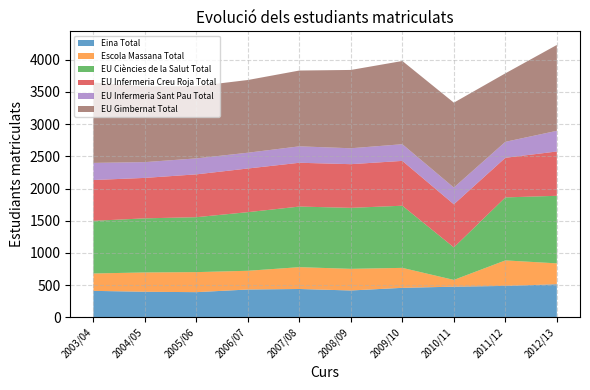

Reading left to right, what are all the values shown in this chart?

Eina Total: 2003/04=412	2004/05=398	2005/06=392	2006/07=433	2007/08=441	2008/09=418	2009/10=459	2010/11=477	2011/12=489	2012/13=515
Escola Massana Total: 2003/04=270	2004/05=300	2005/06=311	2006/07=291	2007/08=339	2008/09=336	2009/10=310	2010/11=105	2011/12=396	2012/13=324
EU Ciències de la Salut Total: 2003/04=817	2004/05=840	2005/06=853	2006/07=910	2007/08=941	2008/09=947	2009/10=965	2010/11=505	2011/12=978	2012/13=1049
EU Infermeria Creu Roja Total: 2003/04=634	2004/05=628	2005/06=665	2006/07=678	2007/08=680	2008/09=678	2009/10=696	2010/11=669	2011/12=615	2012/13=688
EU Infermeria Sant Pau Total: 2003/04=266	2004/05=245	2005/06=248	2006/07=245	2007/08=255	2008/09=247	2009/10=259	2010/11=260	2011/12=248	2012/13=321
EU Gimbernat Total: 2003/04=1248	2004/05=1176	2005/06=1121	2006/07=1129	2007/08=1177	2008/09=1216	2009/10=1292	2010/11=1318	2011/12=1063	2012/13=1333